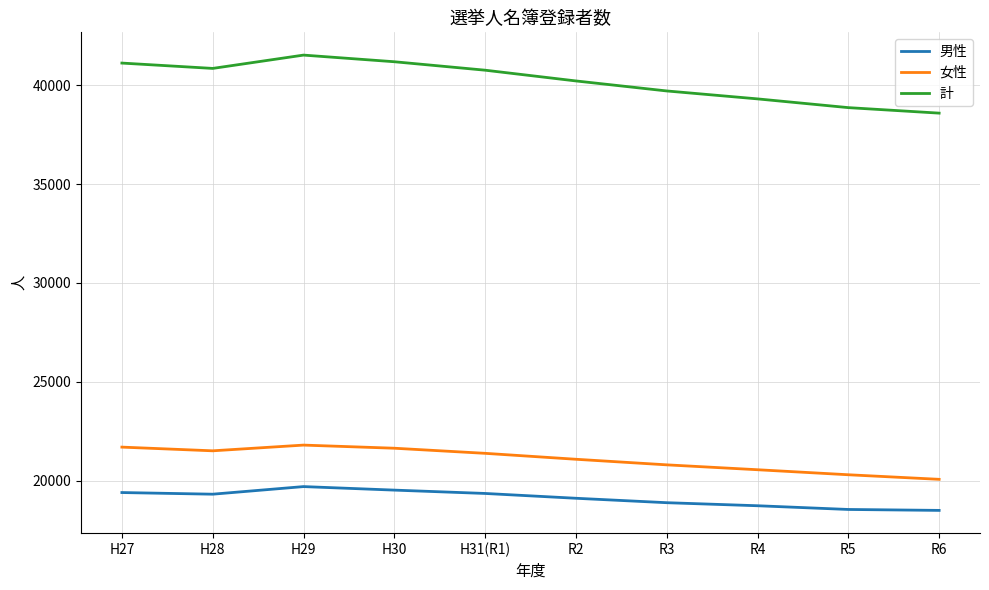

What is the approximate value of 女性 at H31(R1), to the nearest 100?

21400